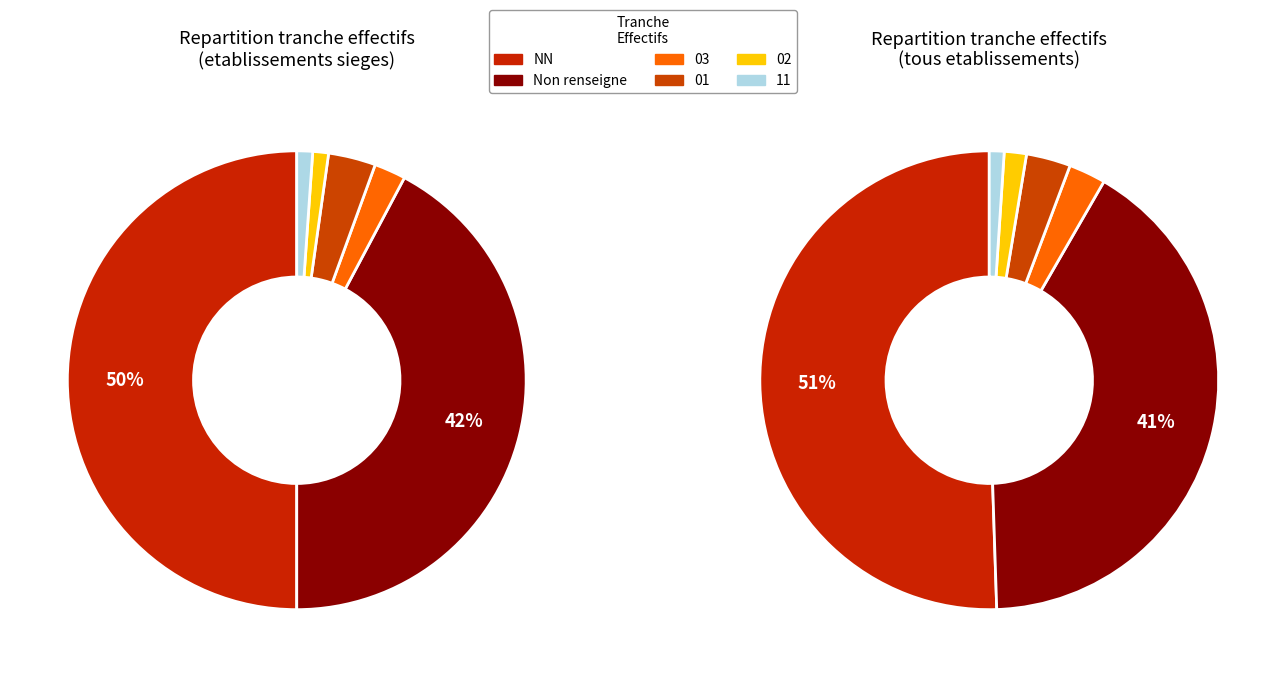

What is the change in value from NN to 01?

-91